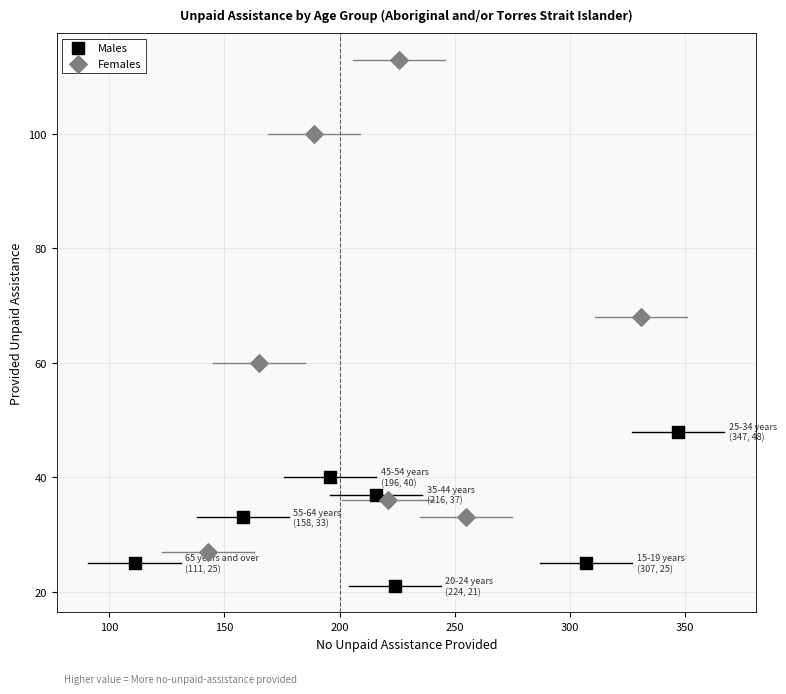

Which series reaches the maximum Y coordinate?

Females